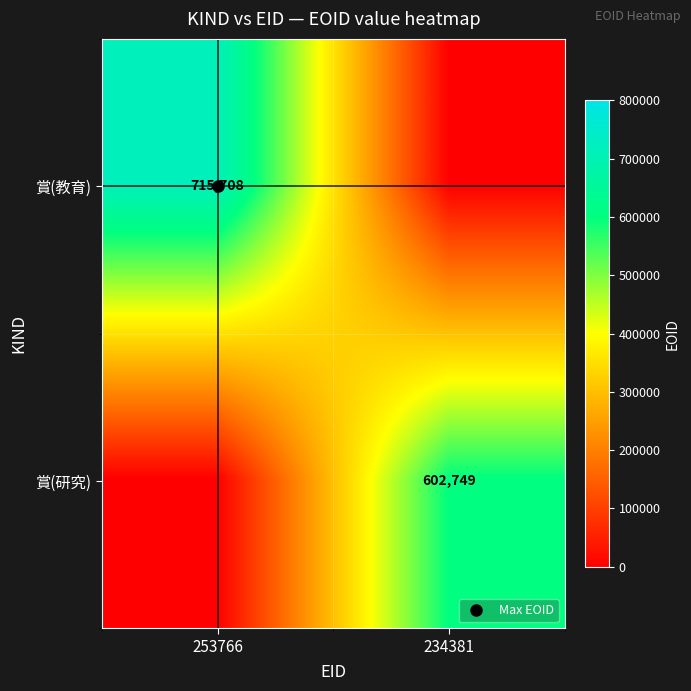

The value of 賞(教育) at 234381 is 0. True or false?

True